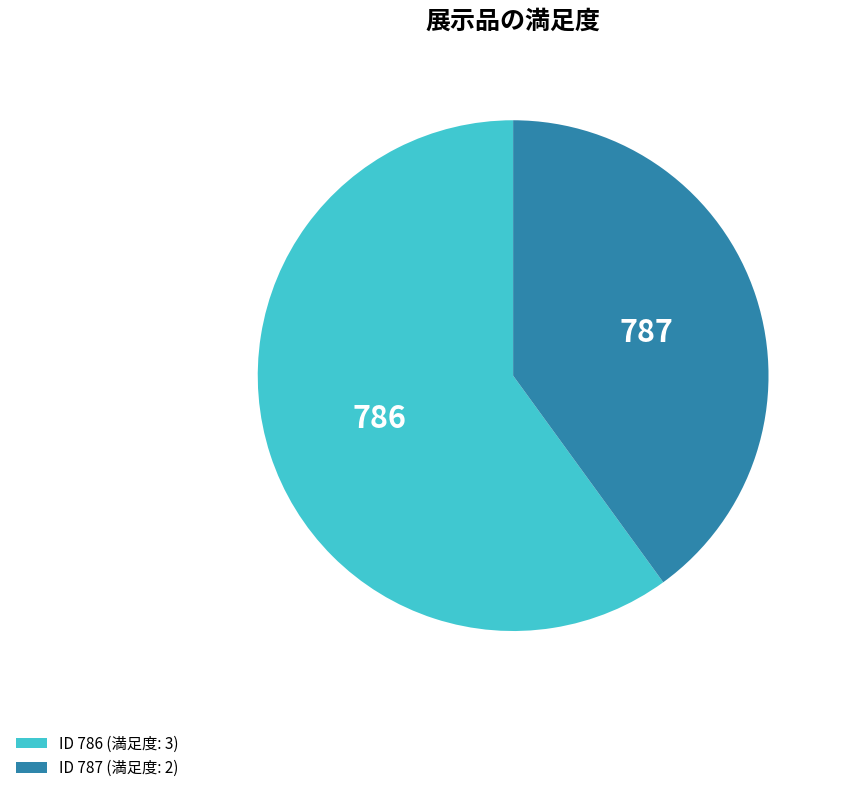

What is the smallest slice in the pie chart?

787